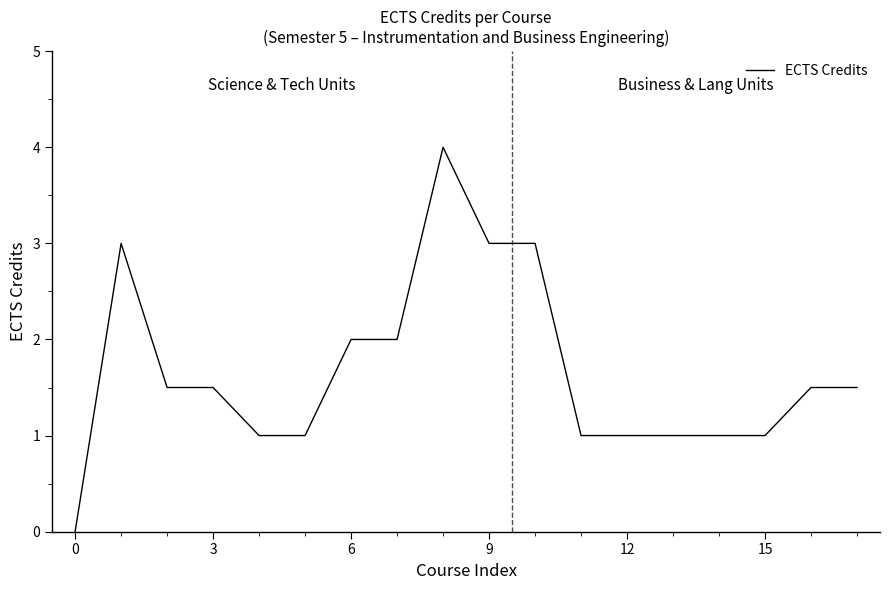

What is the maximum value shown in the chart?

4.0